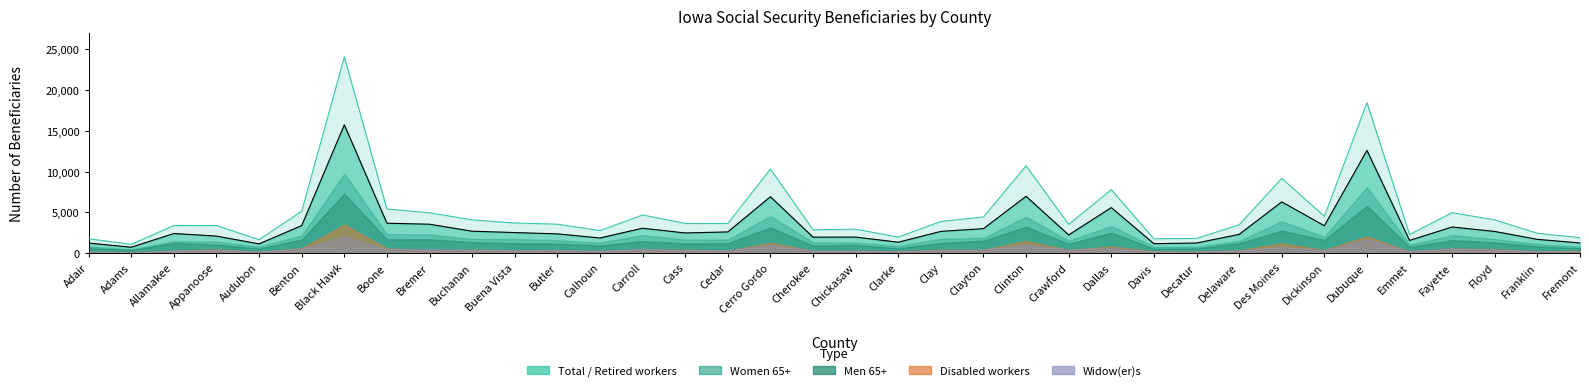

Is it true that Women 65+ equals 8104 at Cerro Gordo?

False